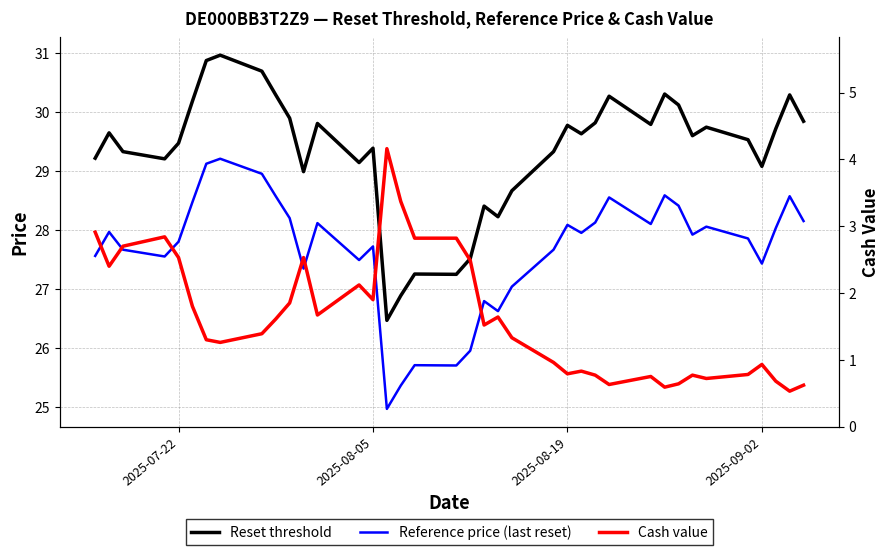

Is the value of Cash value at 20 greater than the value of Reset threshold at 19?

No